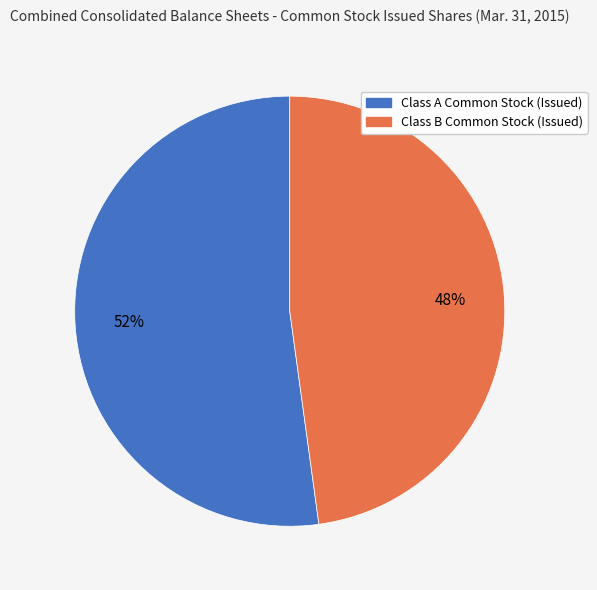

How many slices are in this pie chart?

2